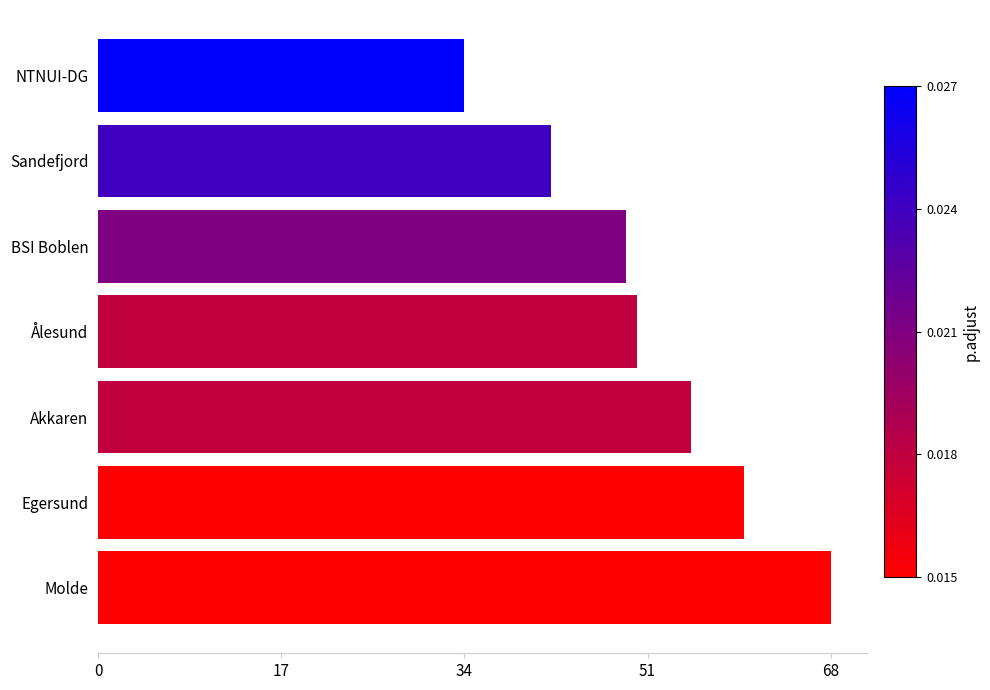

Which category has the highest value across all series?

Molde